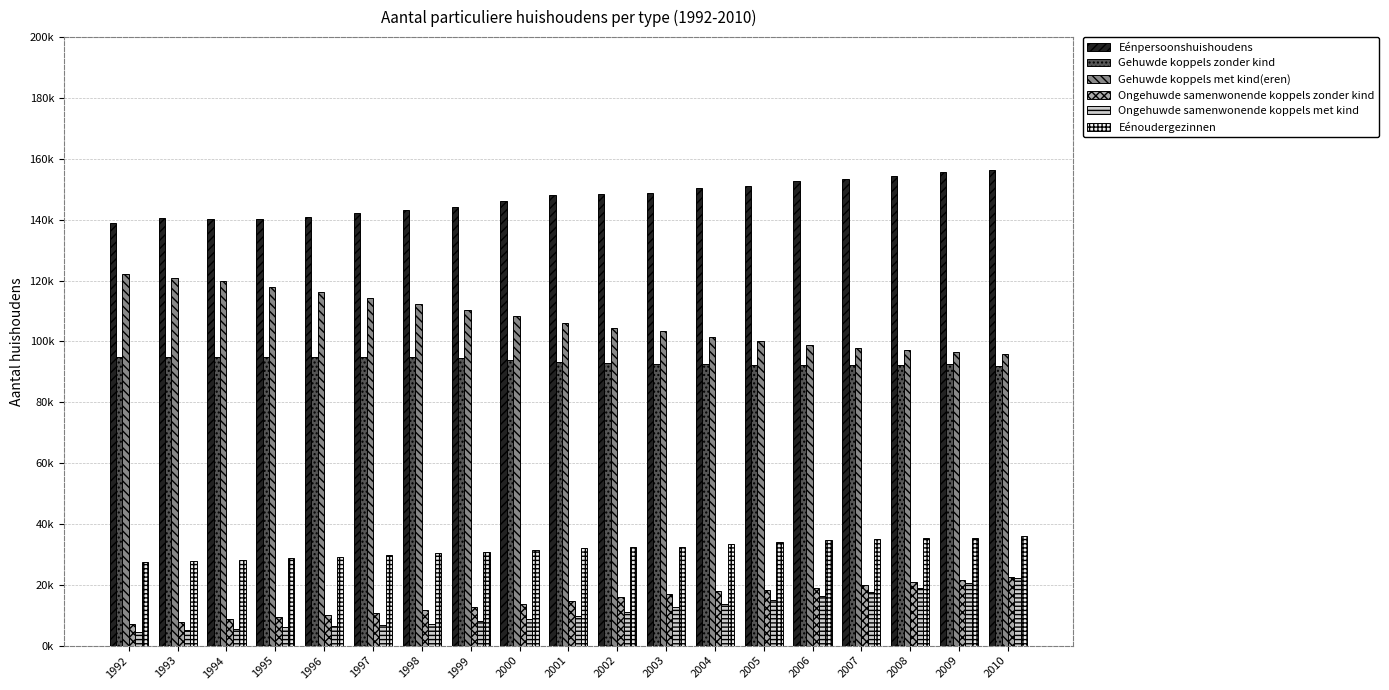

What are all the series names shown in the legend?

Eénpersoonshuishoudens, Gehuwde koppels zonder kind, Gehuwde koppels met kind(eren), Ongehuwde samenwonende koppels zonder kind, Ongehuwde samenwonende koppels met kind, Eénoudergezinnen